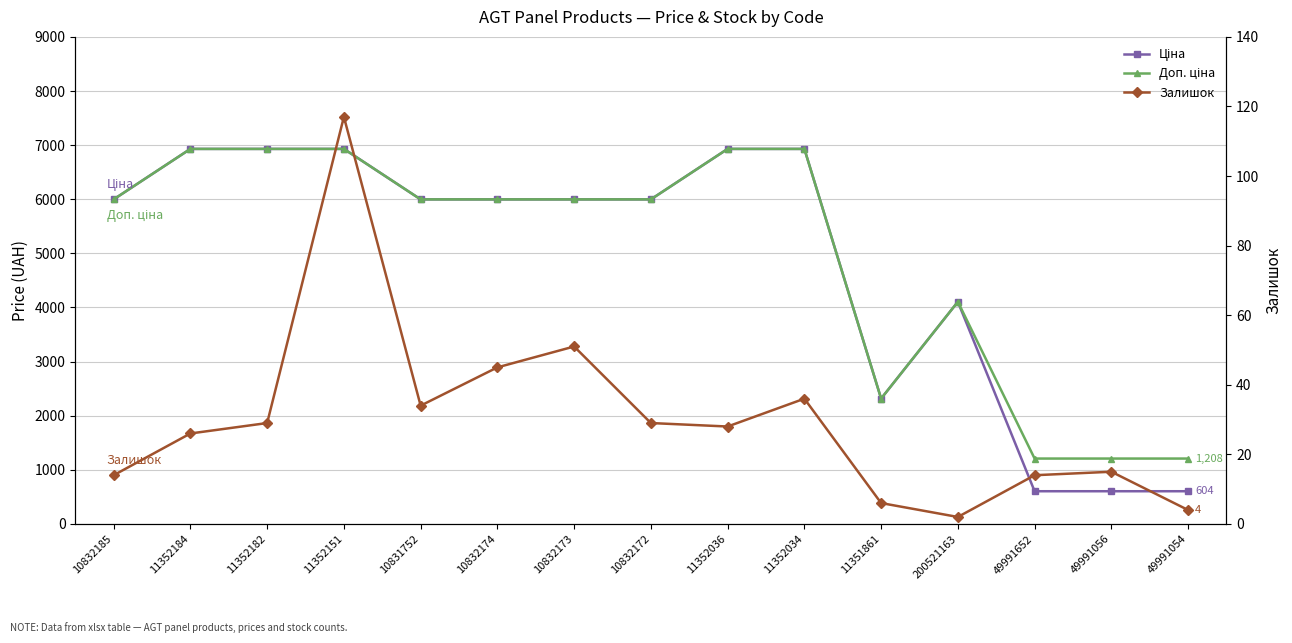

What is the spread (max minus min) of values at 11352182?

6900.6